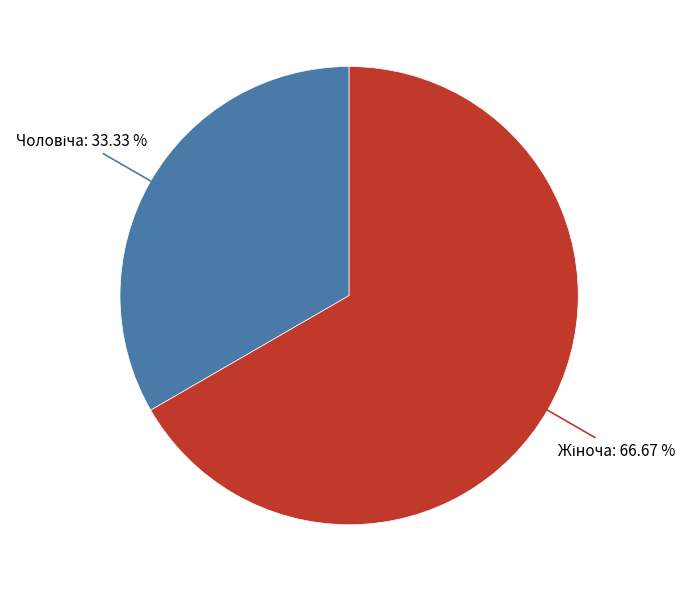

Is there a majority slice in this chart?

Yes